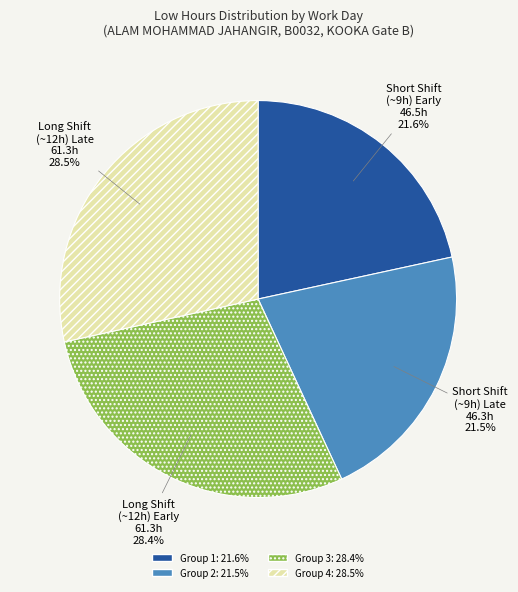

Does any single category account for the majority?

No